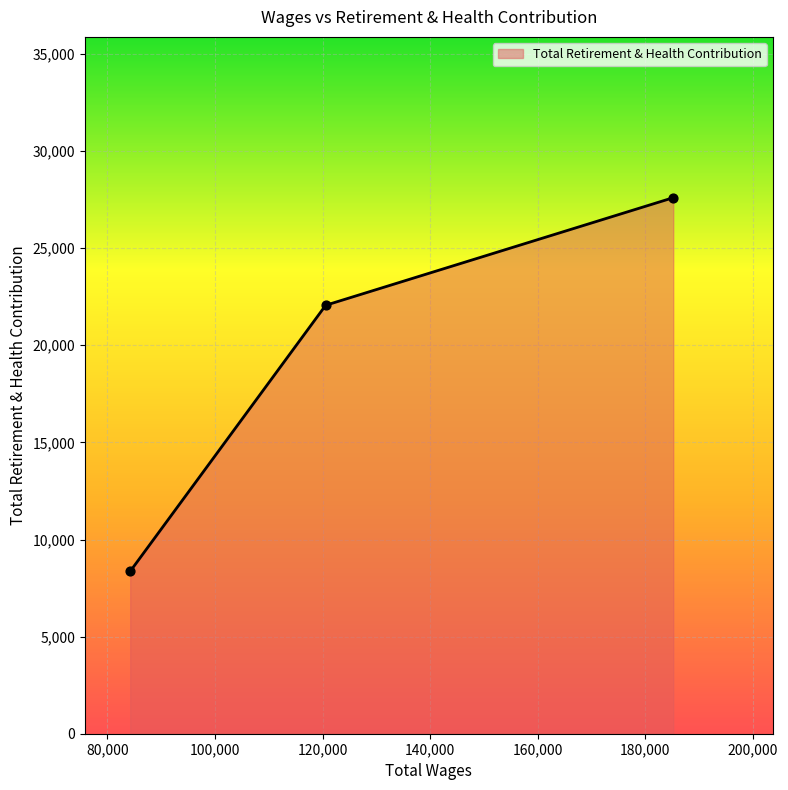

What is the maximum value shown in the chart?

27599